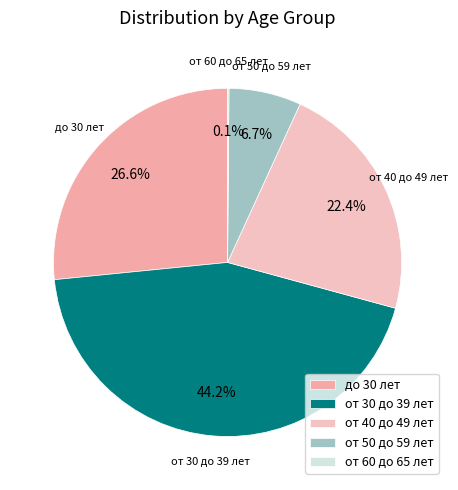

What is the largest slice in the pie chart?

от 30 до 39 лет